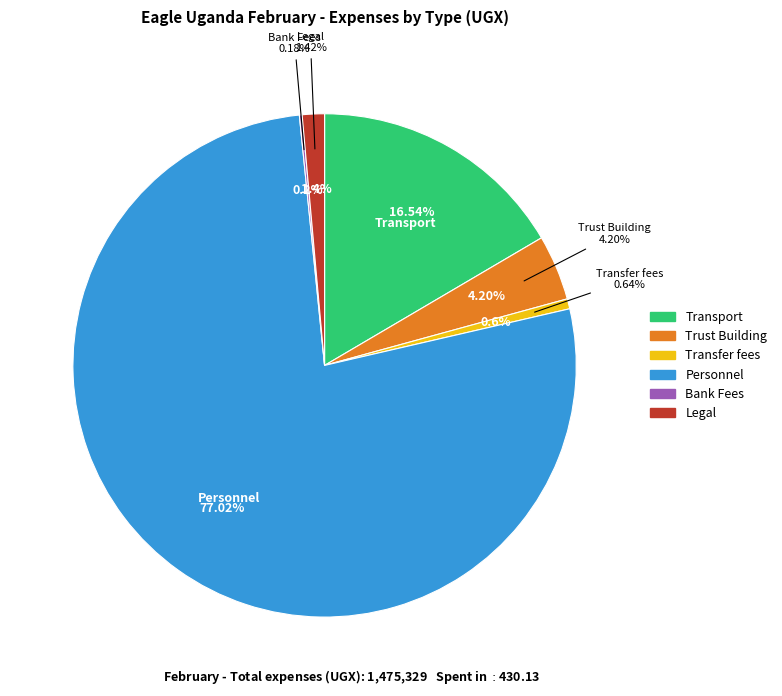

Is Trust Building the majority of the pie?

No